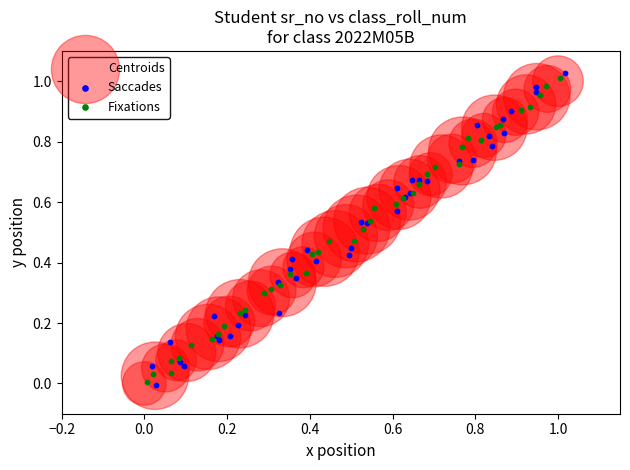

Which series contains the highest Y value?

Saccades